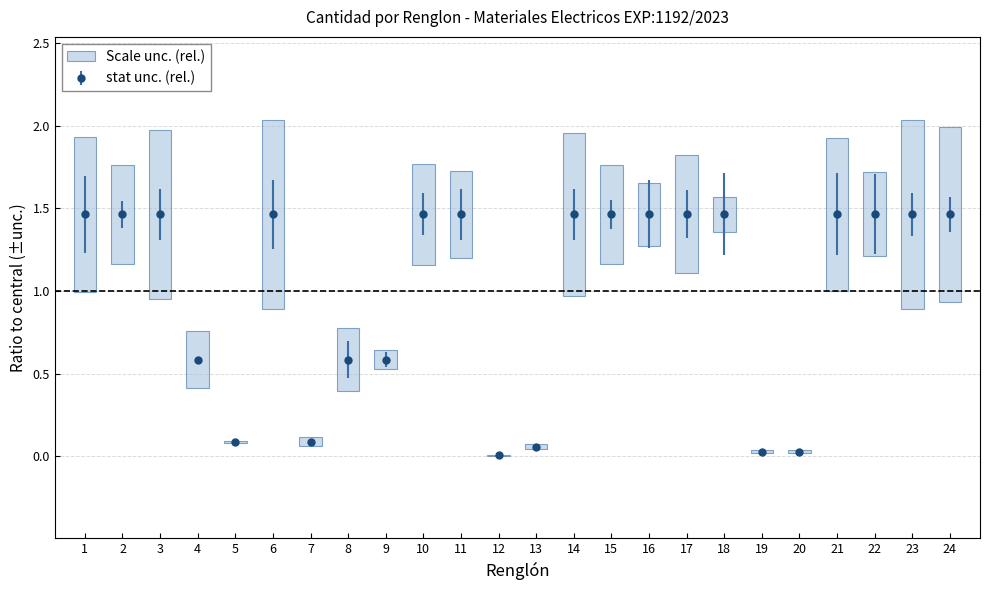

The value at 22 is 2.1. True or false?

False